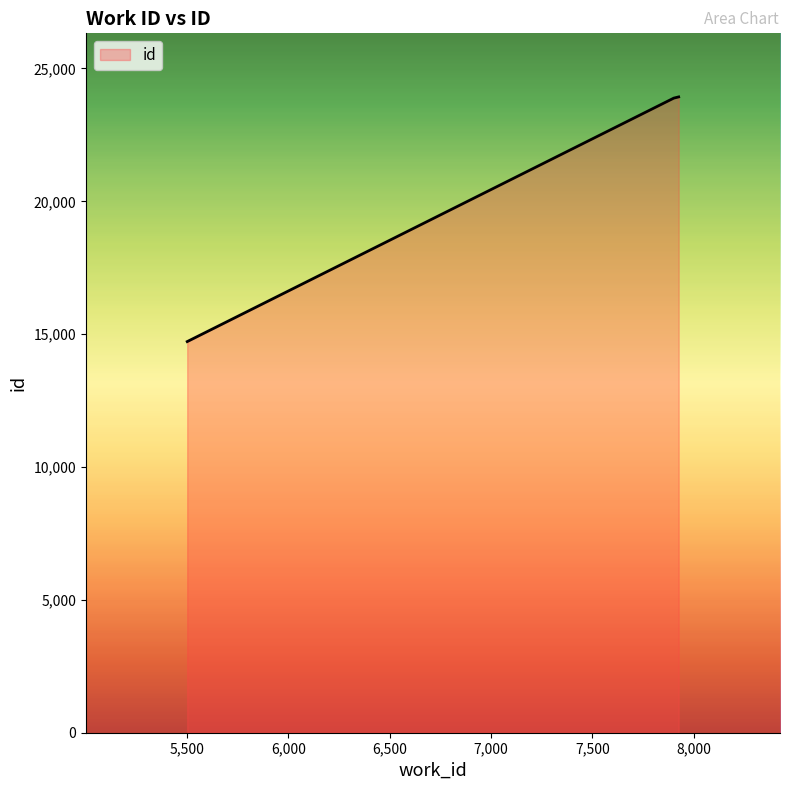

What is the difference between the second highest and minimum values?

9163